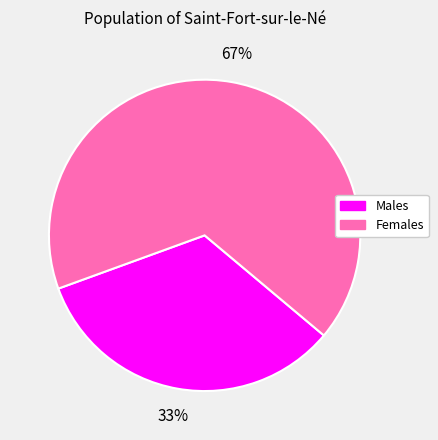

How many segments does this pie chart have?

2